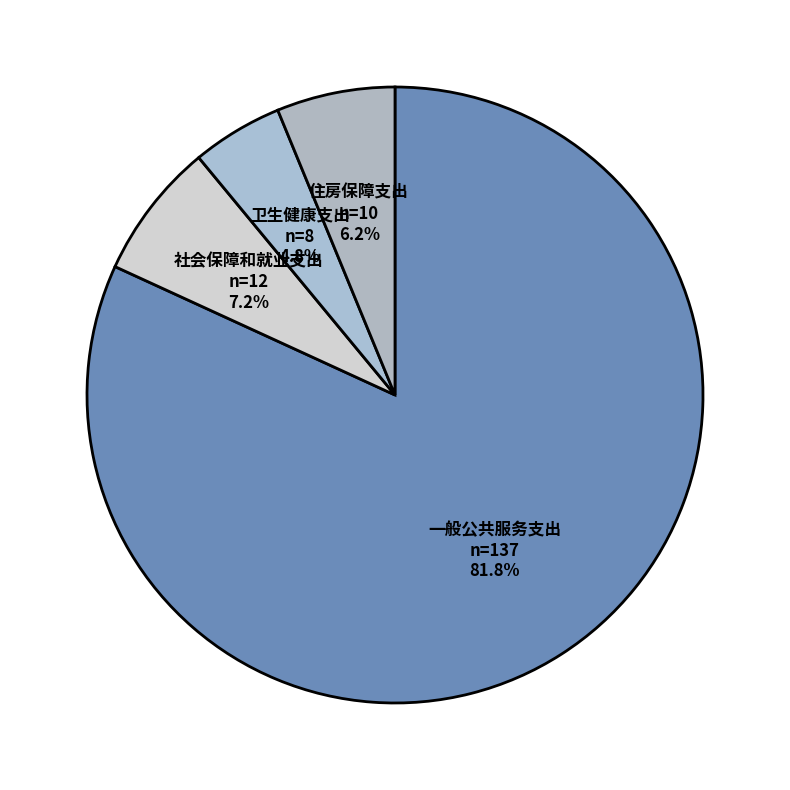

What percentage is the 住房保障支出 slice, to the nearest percent?

6%